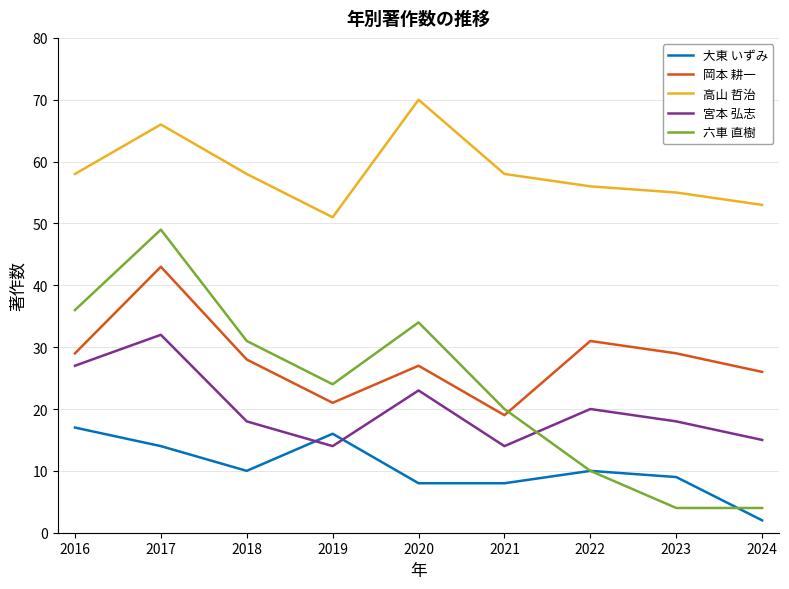

At which category is the sum across all series the highest?

2017